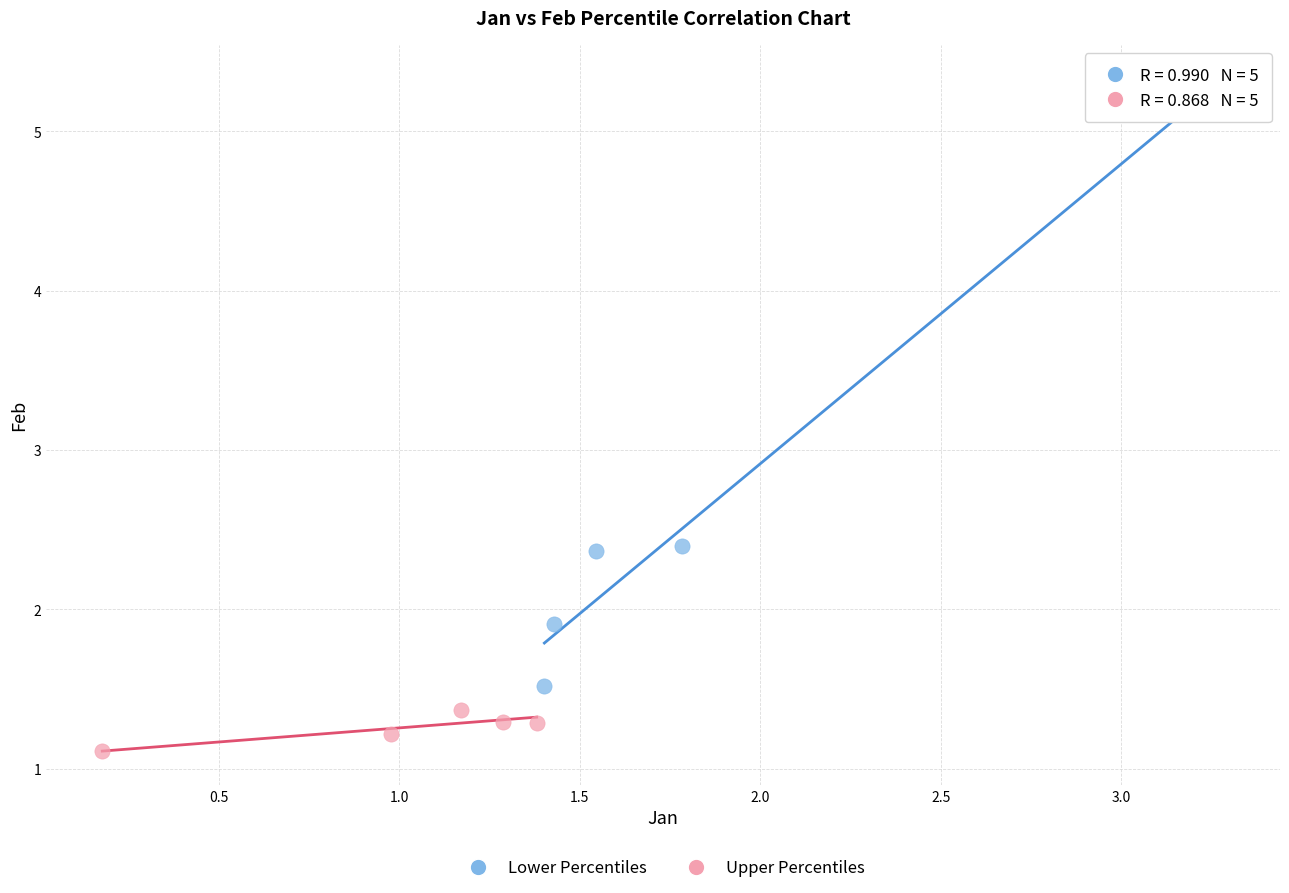

Which series has the largest Y range (max minus min)?

Lower Percentiles